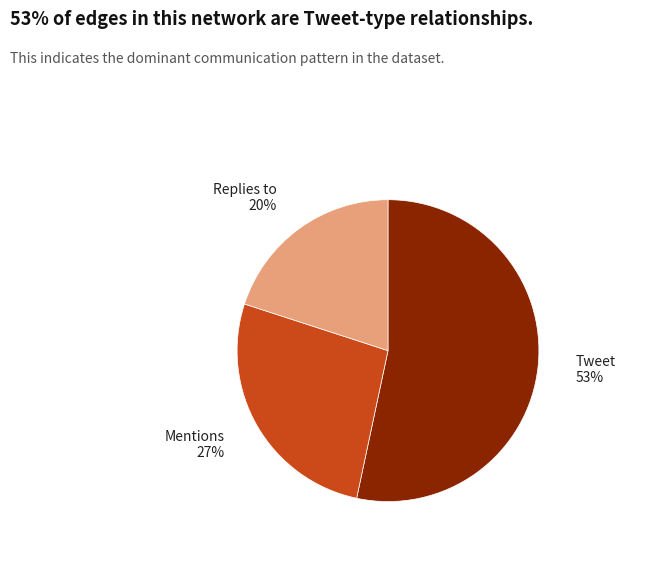

To the nearest percent, what is the difference between the largest and smallest slice percentages?

33%